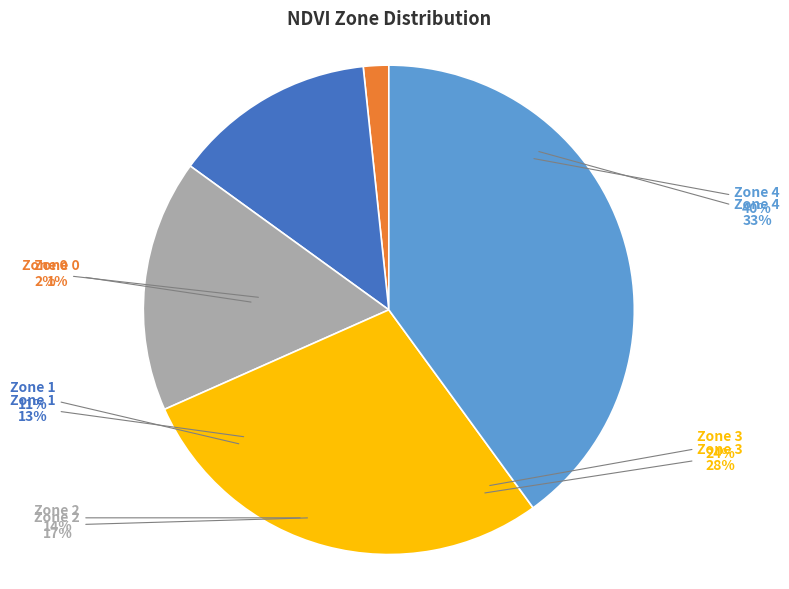

Is Zone 1 the majority of the pie?

No